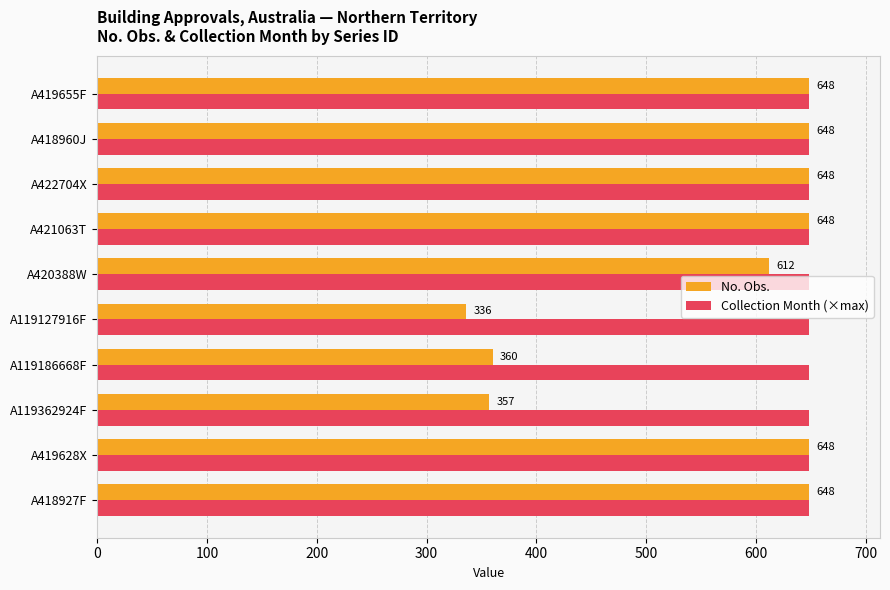

Between A119186668F and A420388W, which series saw the biggest shift?

No. Obs.